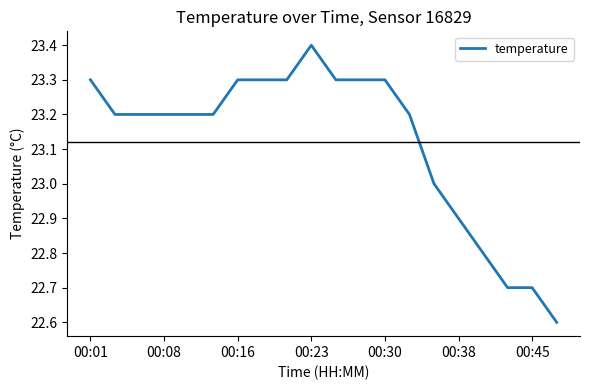

What is the greatest value displayed?

23.4